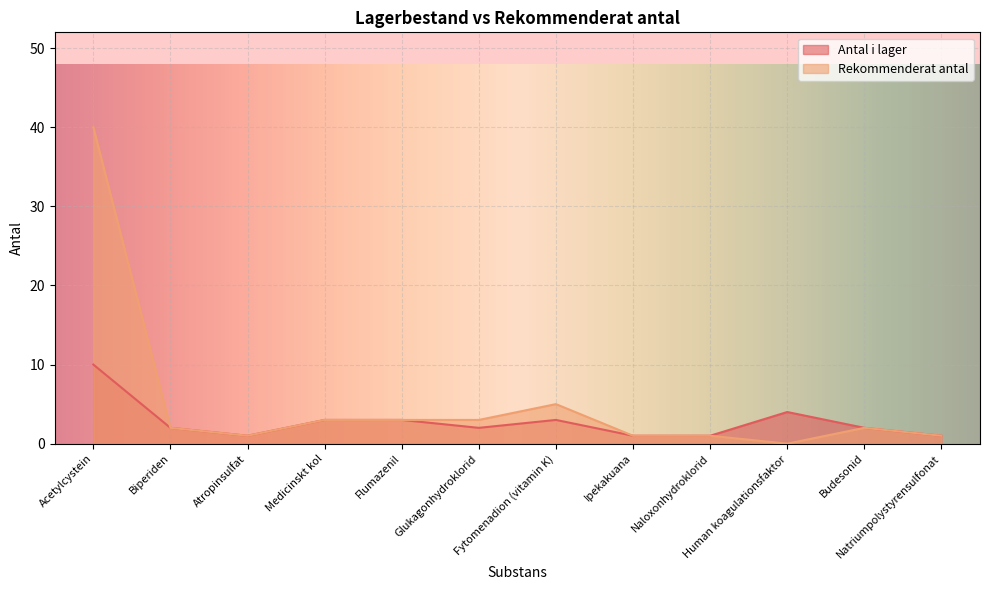

Which category has the lowest value across all series?

Human koagulationsfaktor